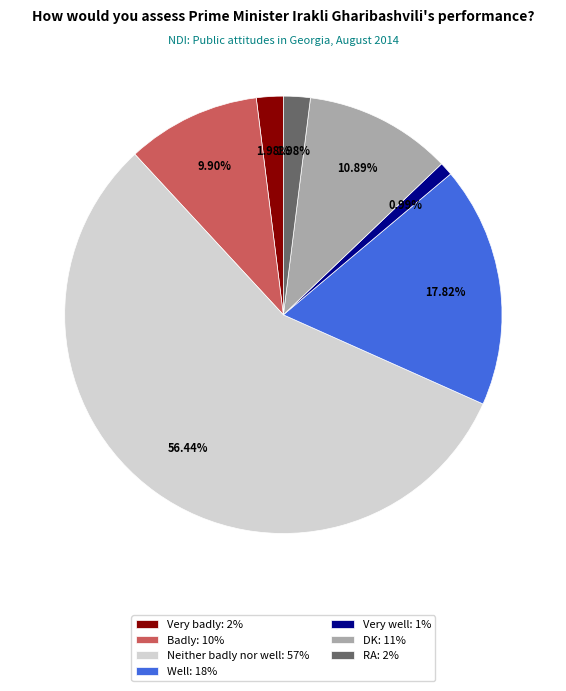

Is it true that Neither badly nor well is 45% of the pie?

False